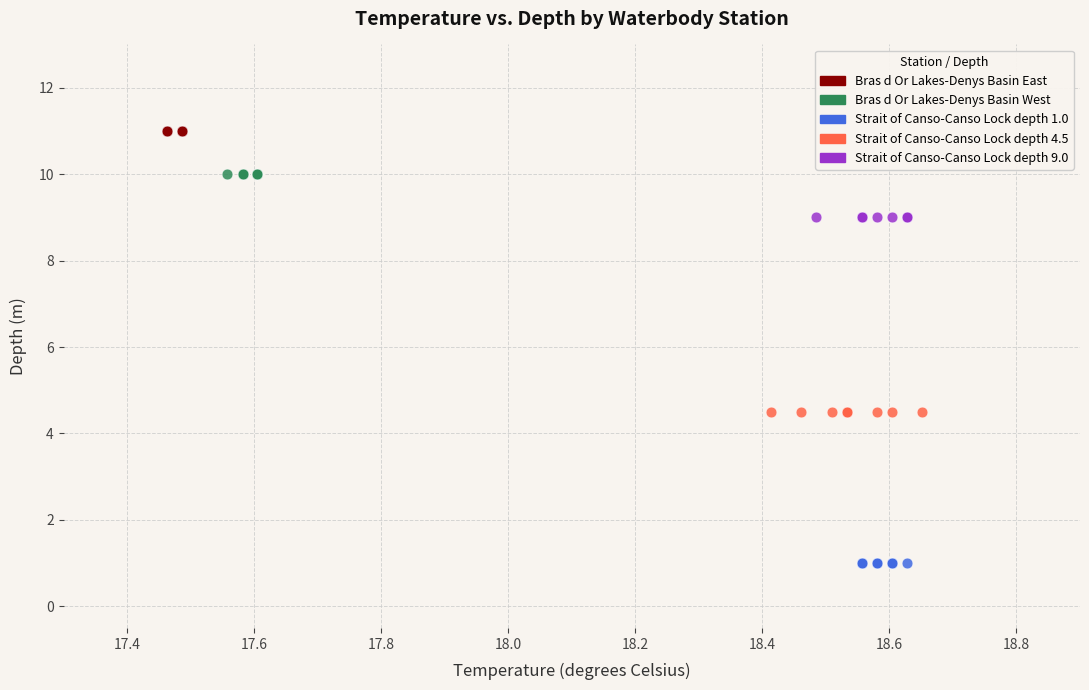

Which series reaches the minimum Y coordinate?

Strait of Canso-Canso Lock depth 1.0